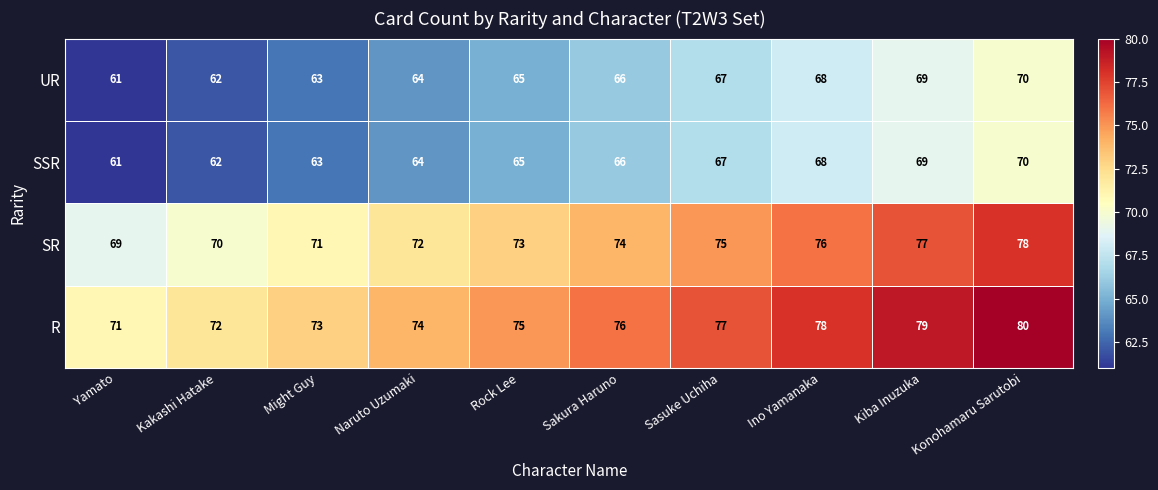

How many series are shown in this chart?

4